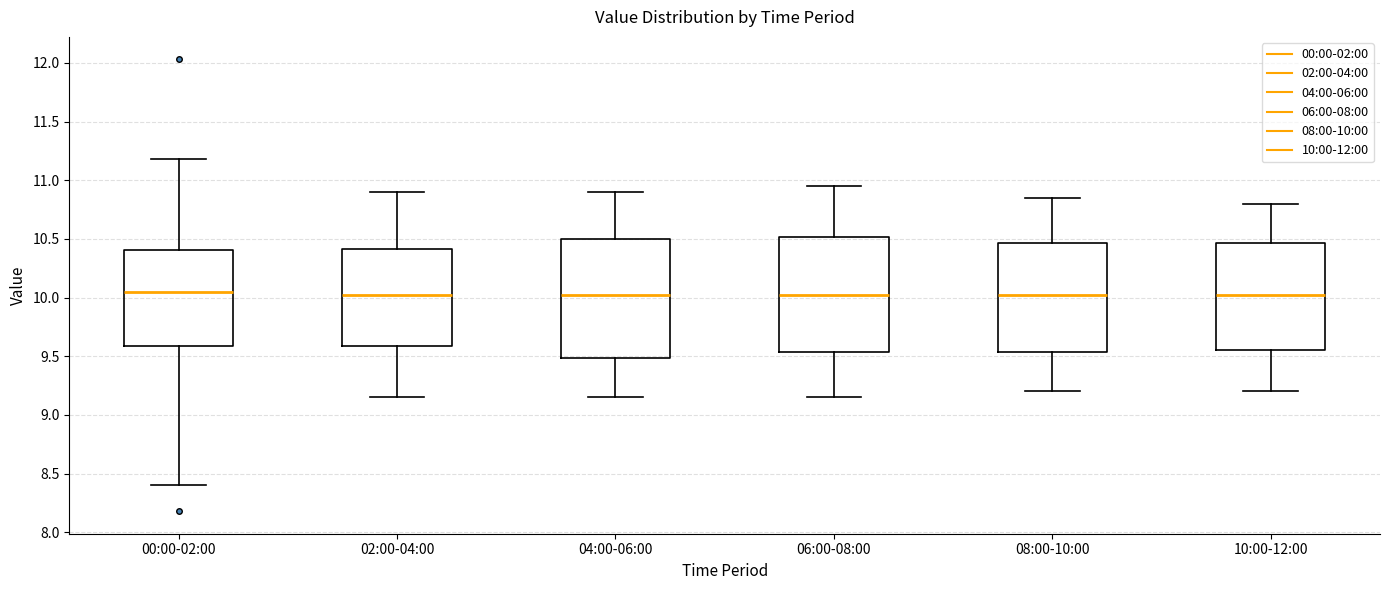

Reading left to right, read every box against the y-axis: the position of its median line, the range the box covers, and the ends of its whiskers. The values are not printed on the chart, so give them approximately, as read against the axis.

00:00-02:00: median 10.05, box 9.60 to 10.40, whiskers 8.40 to 11.20
02:00-04:00: median 10.05, box 9.60 to 10.40, whiskers 9.15 to 10.90
04:00-06:00: median 10.05, box 9.50 to 10.50, whiskers 9.15 to 10.90
06:00-08:00: median 10.05, box 9.55 to 10.50, whiskers 9.15 to 10.95
08:00-10:00: median 10.05, box 9.55 to 10.45, whiskers 9.20 to 10.85
10:00-12:00: median 10.05, box 9.55 to 10.45, whiskers 9.20 to 10.80